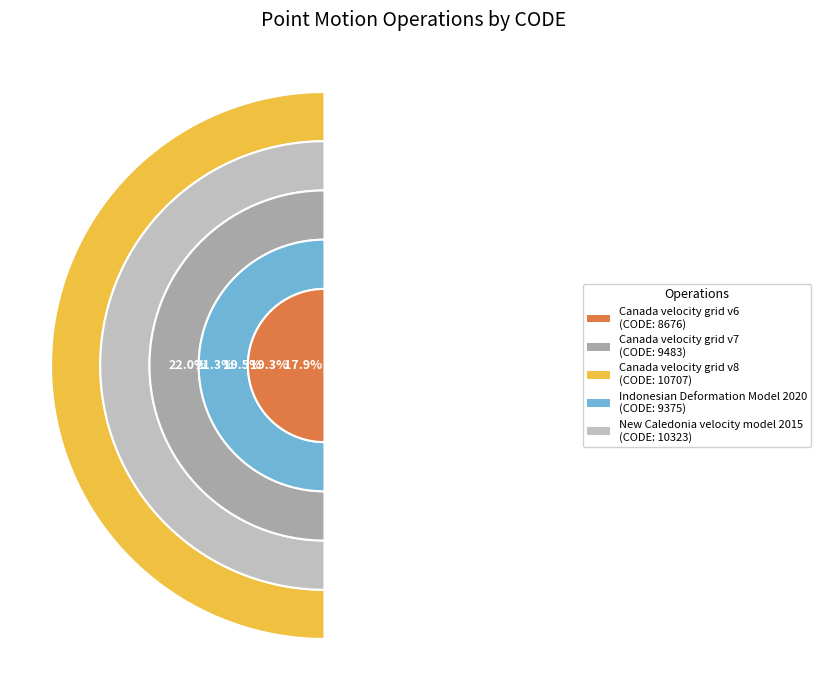

What is the ratio of the value at Canada velocity grid v6 to the value at New Caledonia velocity model 2015?

0.8